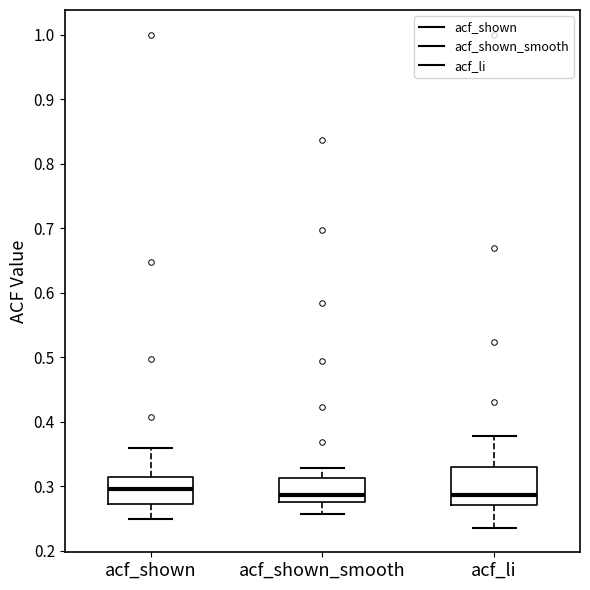

Reading left to right, transcribe this box plot: for each box, give where its median line is, the range the box spans, and where its two whiskers end, as read against the y-axis. The values are not printed on the chart, so give them approximately, as read against the axis.

acf_shown: median 0.30, box 0.27 to 0.31, whiskers 0.25 to 0.36
acf_shown_smooth: median 0.29, box 0.28 to 0.31, whiskers 0.26 to 0.33
acf_li: median 0.29, box 0.27 to 0.33, whiskers 0.24 to 0.38